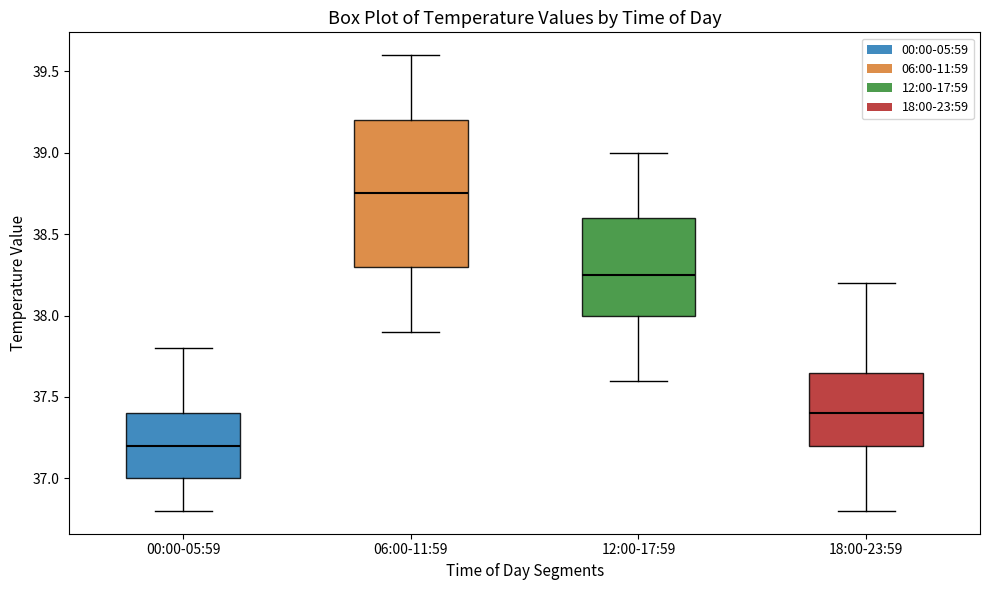

Comparing the boxes themselves (not the whiskers), which one is the tallest?

06:00-11:59